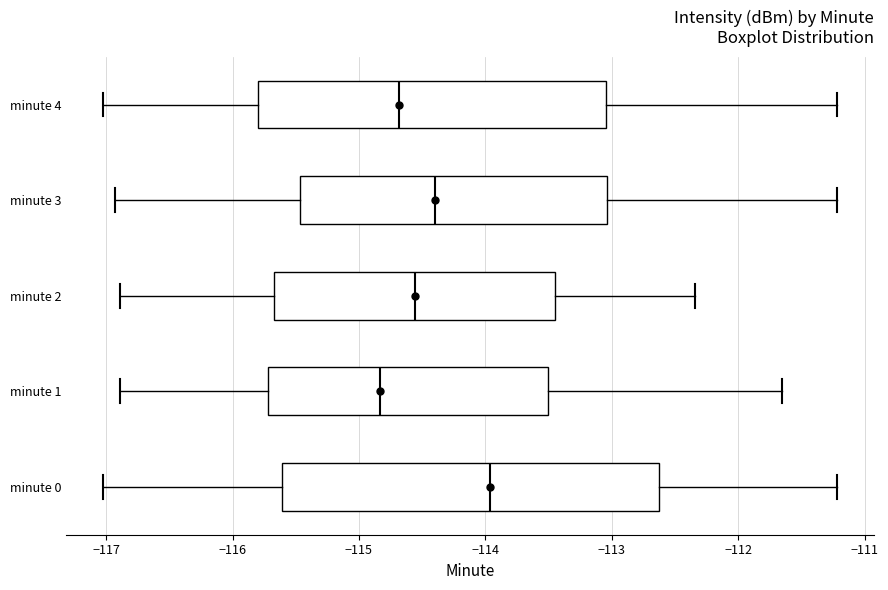

Reading bottom to top, read every box against the x-axis: the position of its median line, the range the box covers, and the ends of its whiskers. The values are not printed on the chart, so give them approximately, as read against the axis.

minute 0: median -114.0, box -115.6 to -112.6, whiskers -117.0 to -111.2
minute 1: median -114.8, box -115.7 to -113.5, whiskers -116.9 to -111.7
minute 2: median -114.6, box -115.7 to -113.4, whiskers -116.9 to -112.3
minute 3: median -114.4, box -115.5 to -113.0, whiskers -116.9 to -111.2
minute 4: median -114.7, box -115.8 to -113.0, whiskers -117.0 to -111.2